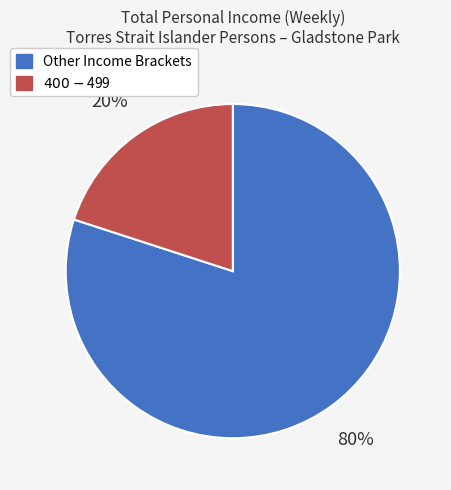

Is there a majority slice in this chart?

Yes